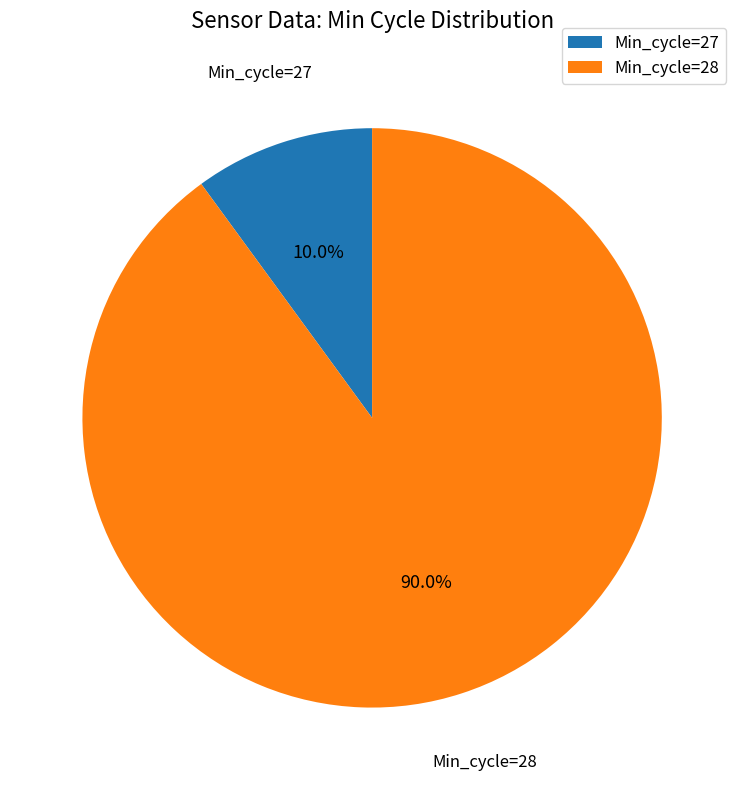

Between Min_cycle=28 and Min_cycle=27, which is larger?

Min_cycle=28